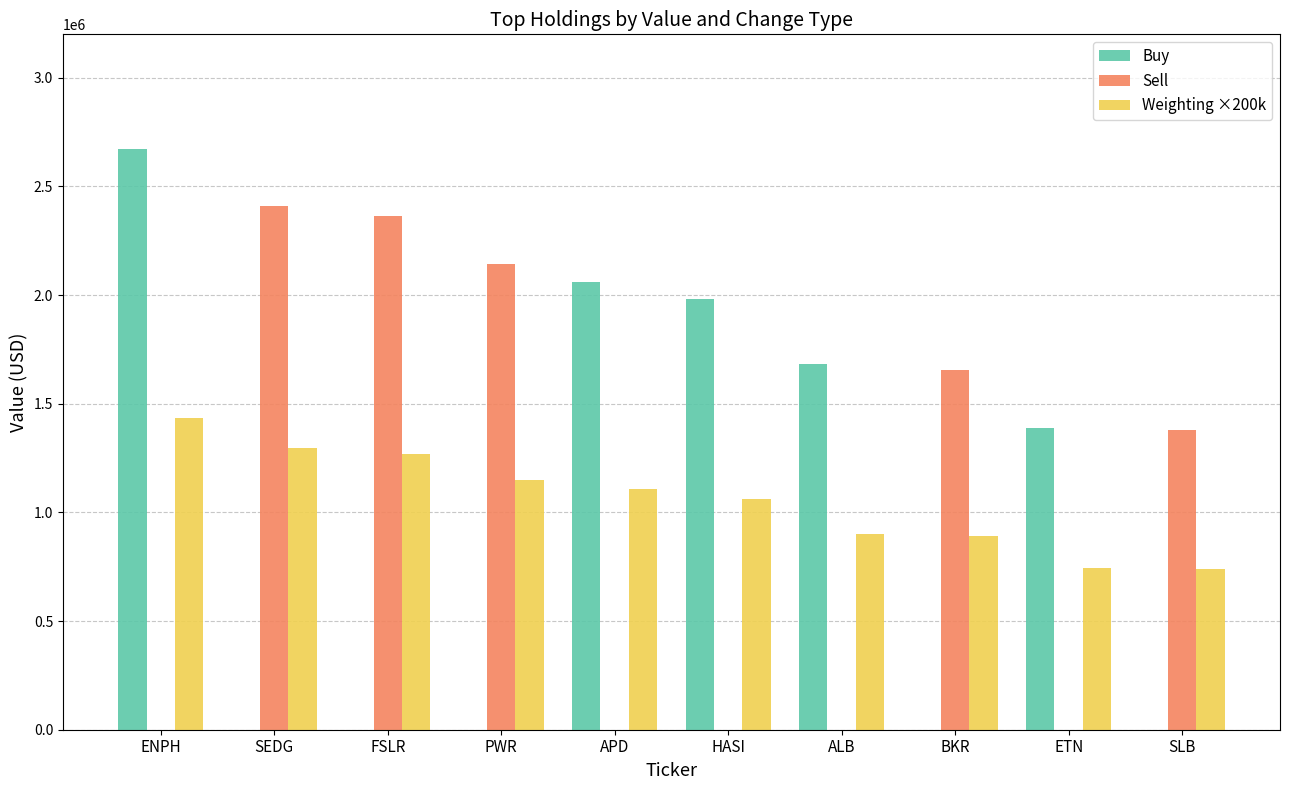

Where does the Sell series first go above 1381000?

SEDG